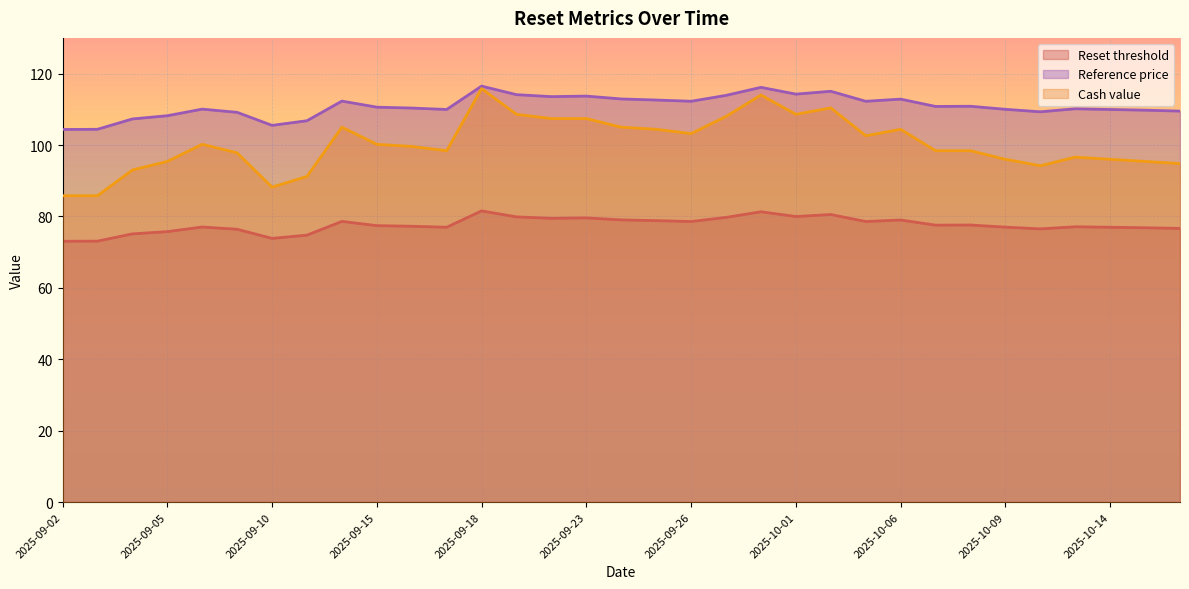

List the series in order of their peak value, lowest first.

Reset threshold, Cash value, Reference price